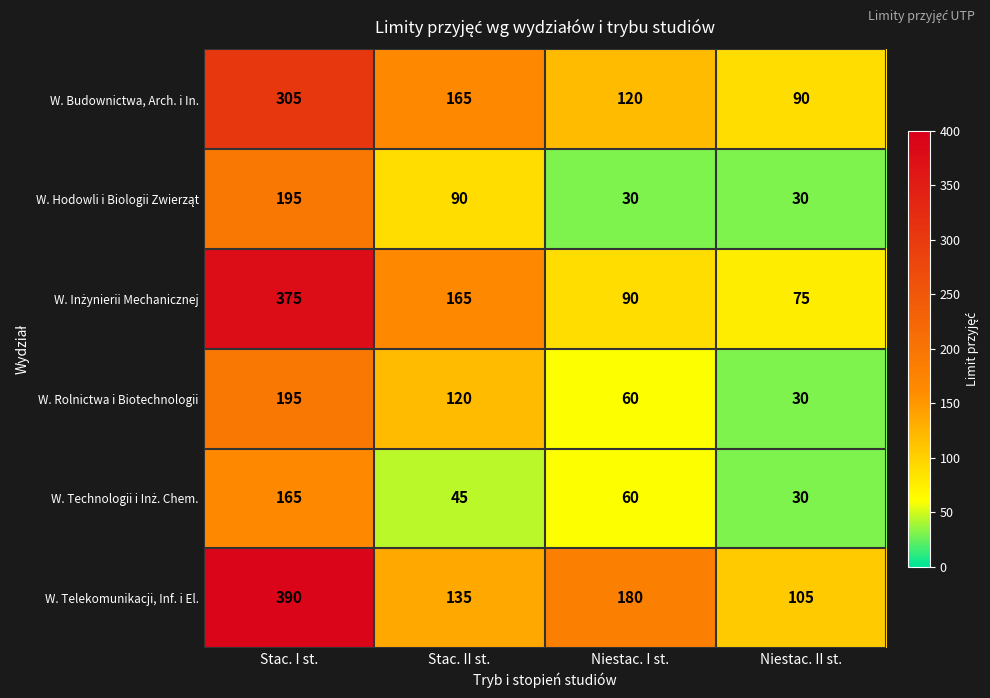

The W. Budownictwa, Arch. i In. series shows 90 at Niestac. II st.. True or false?

True